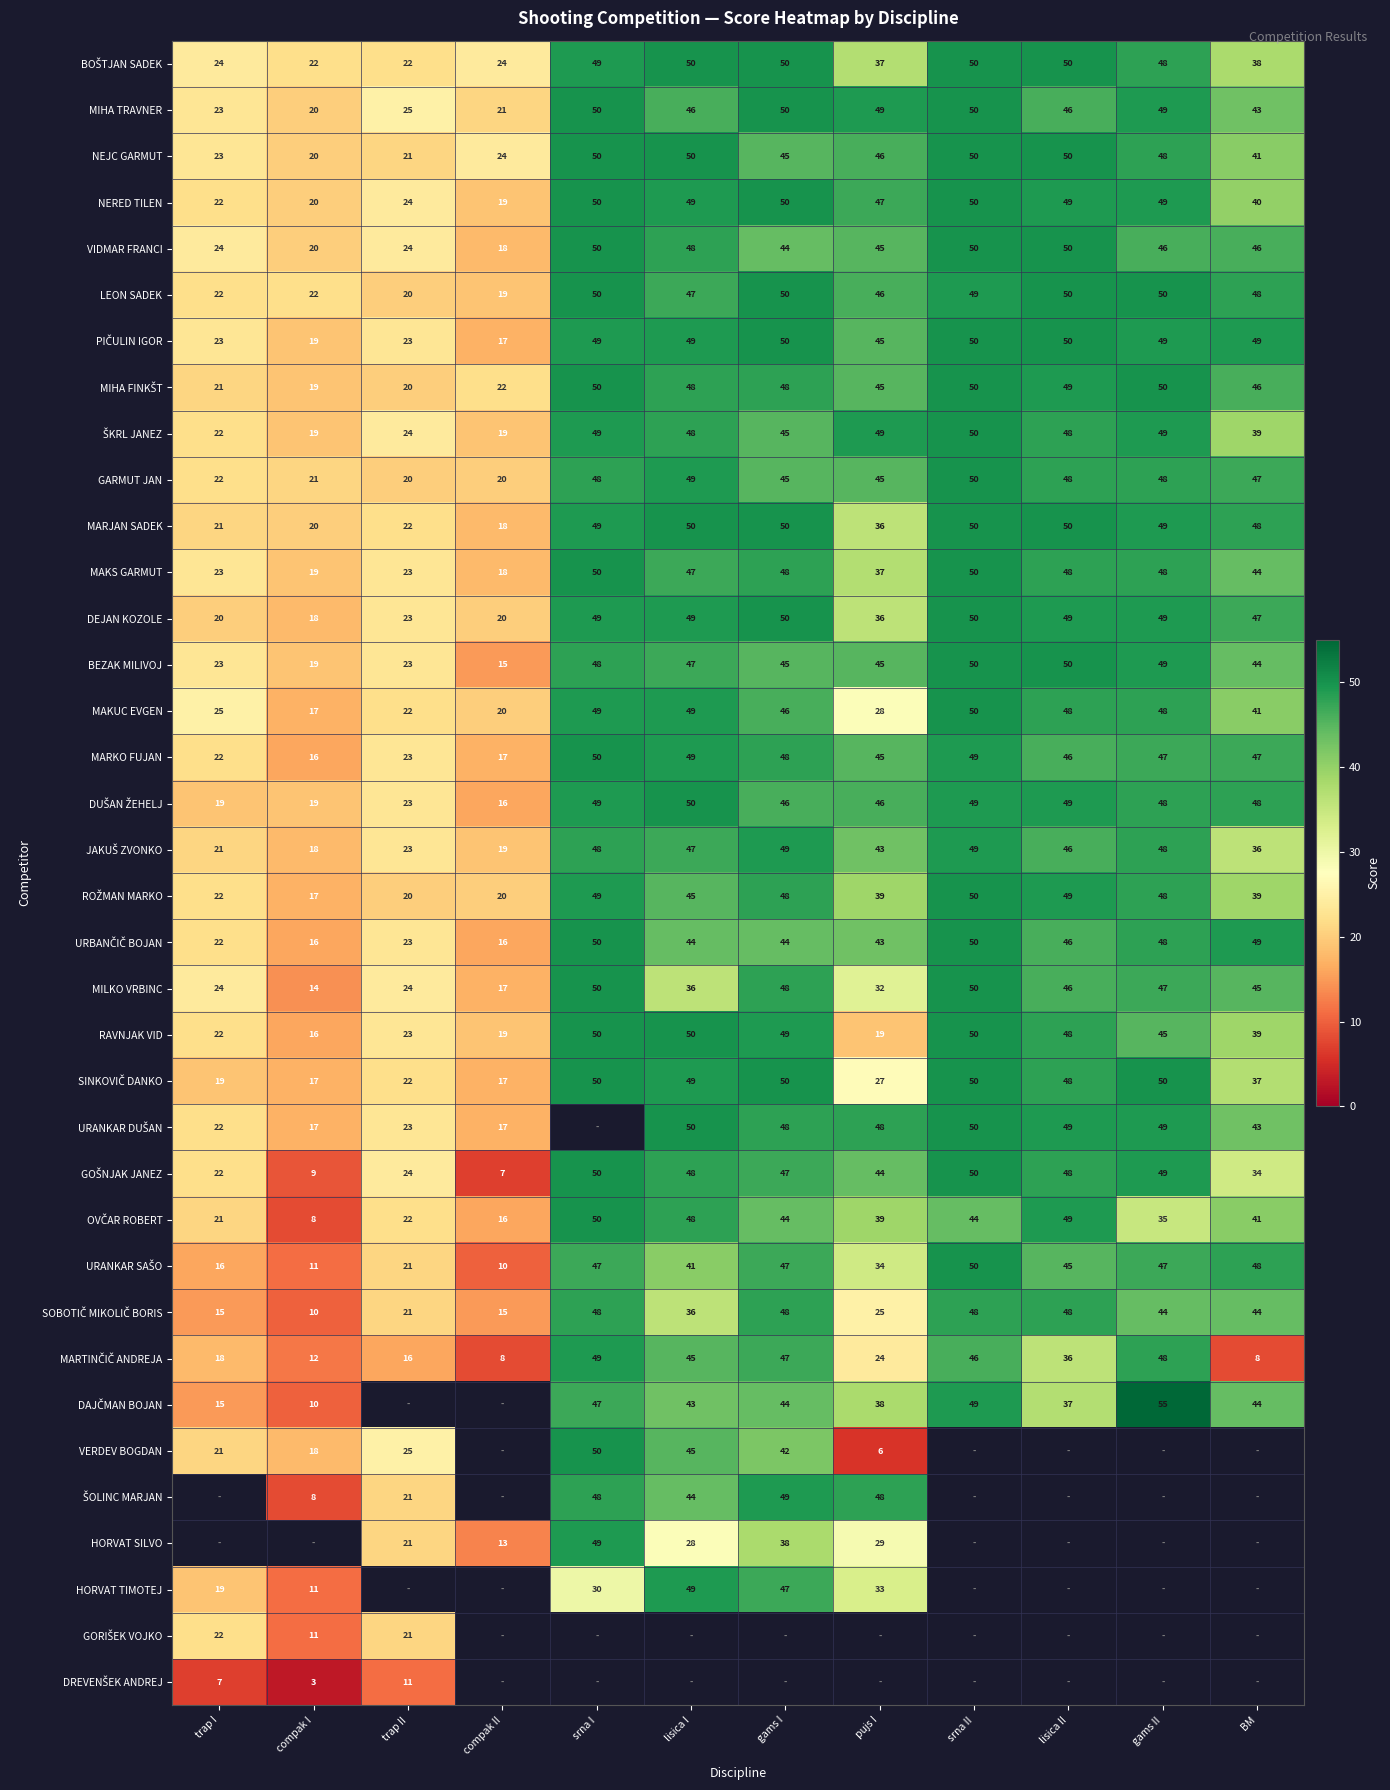

The MAKUC EVGEN series shows 41 at BM. True or false?

True